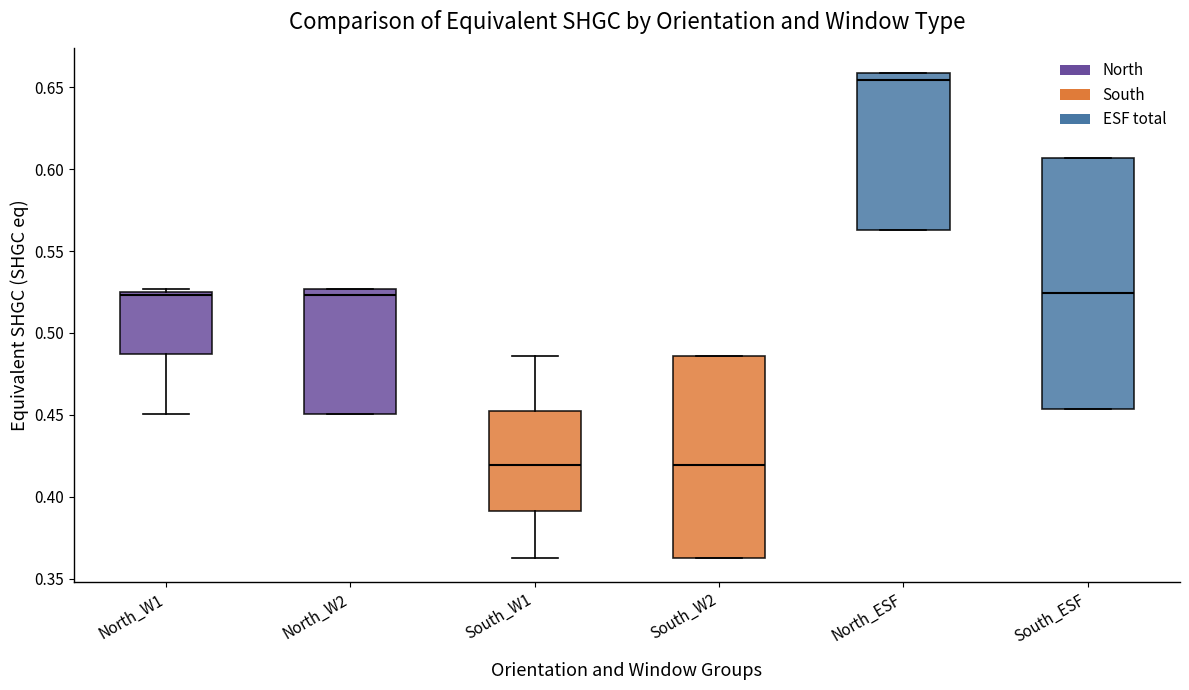

Reading left to right, read every box against the y-axis: the position of its median line, the range the box covers, and the ends of its whiskers. The values are not printed on the chart, so give them approximately, as read against the axis.

North_W1: median 0.525 (just below the box's upper edge), box 0.485 to 0.525, whiskers 0.450 to 0.525 (just above the box's upper edge)
North_W2: median 0.525 (just below the box's upper edge), box 0.450 to 0.525, whiskers 0.450 to 0.525
South_W1: median 0.420, box 0.390 to 0.455, whiskers 0.365 to 0.485
South_W2: median 0.420, box 0.365 to 0.485, whiskers 0.365 to 0.485
North_ESF: median 0.655, box 0.565 to 0.660, whiskers 0.565 to 0.660
South_ESF: median 0.525, box 0.455 to 0.605, whiskers 0.455 to 0.605